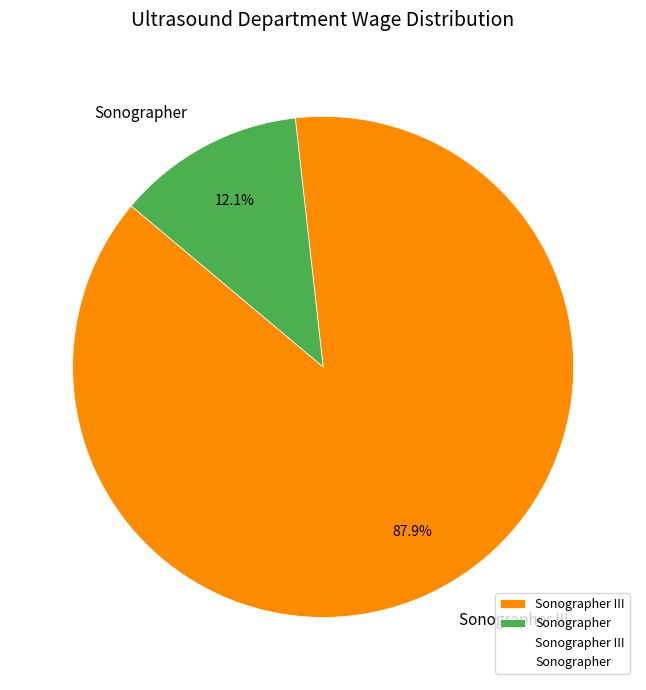

To the nearest percent, what is the difference between the largest and smallest slice percentages?

76%